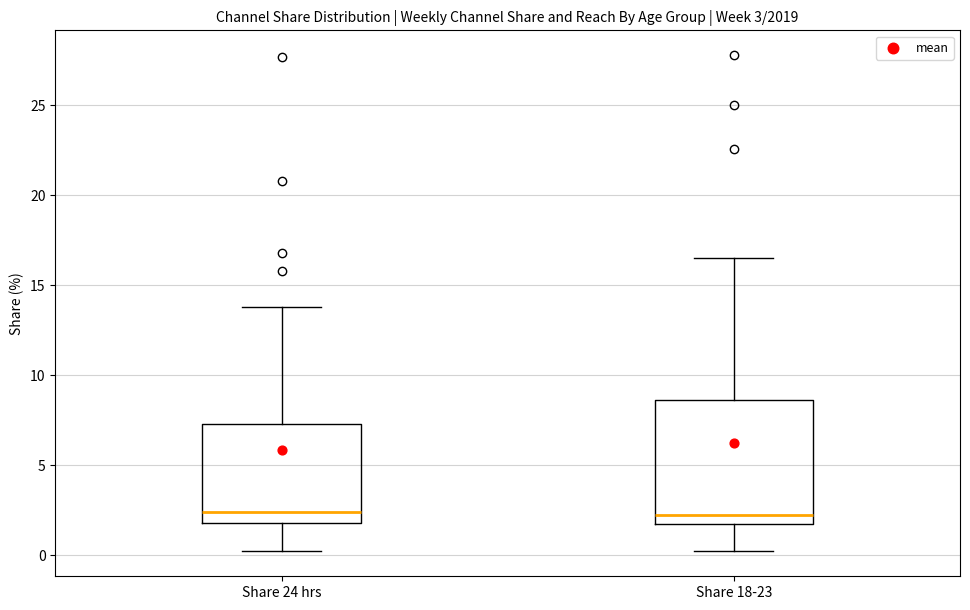

Which box is the tallest, from its lower edge to its upper edge?

Share 18-23